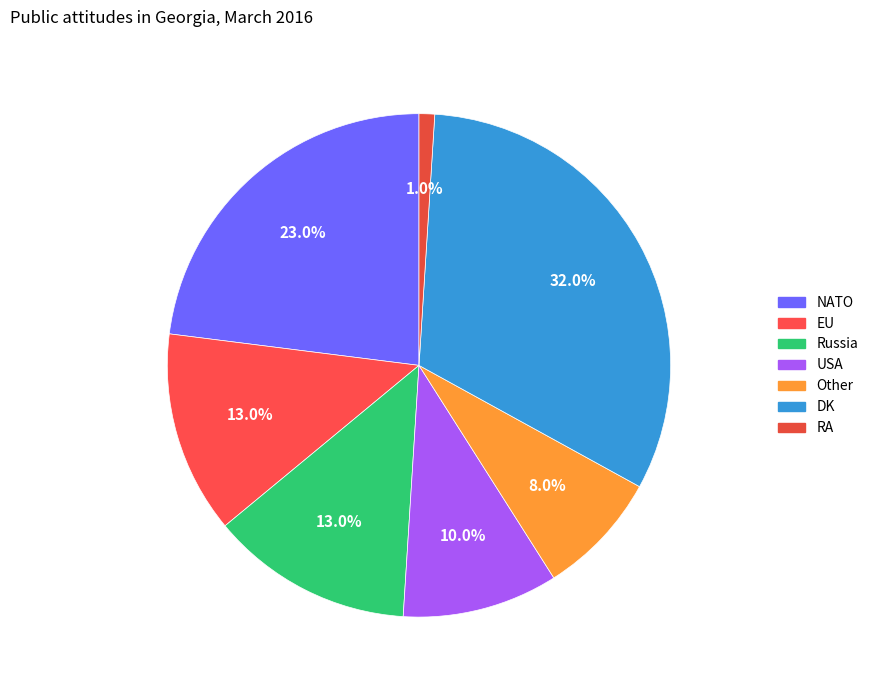

True or false: Russia accounts for 13% of the total.

True